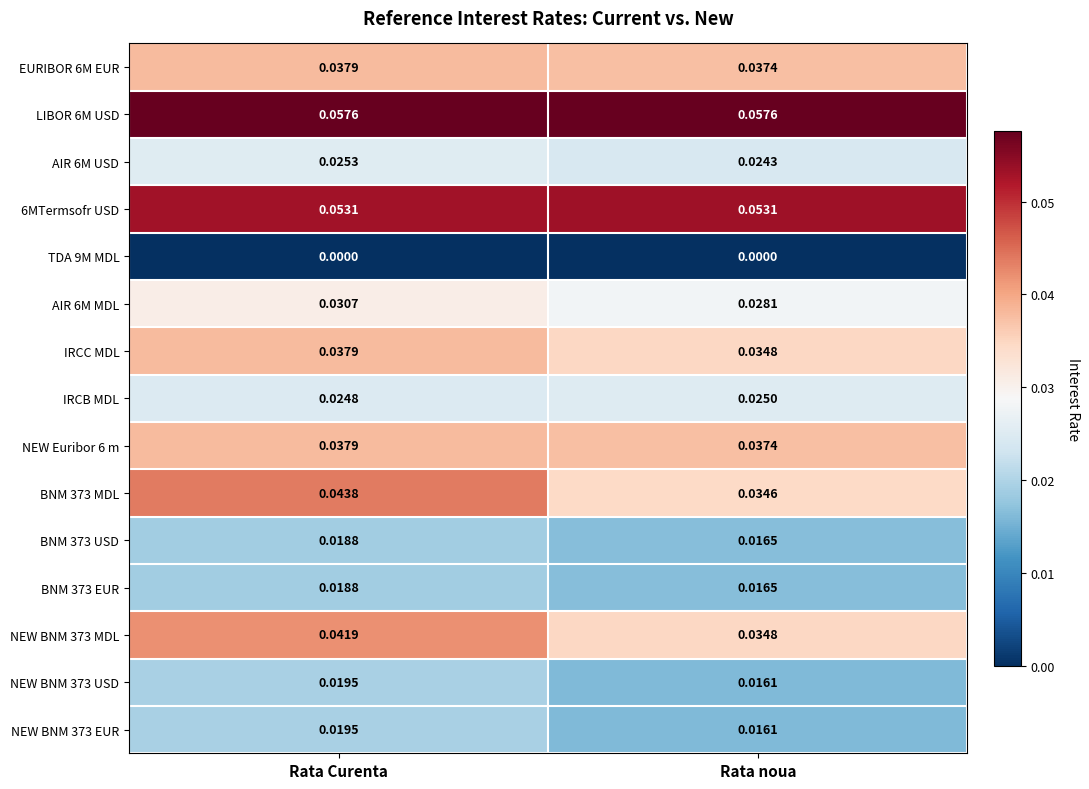

List the labels in order of IRCC MDL value, smallest first.

Rata noua, Rata Curenta